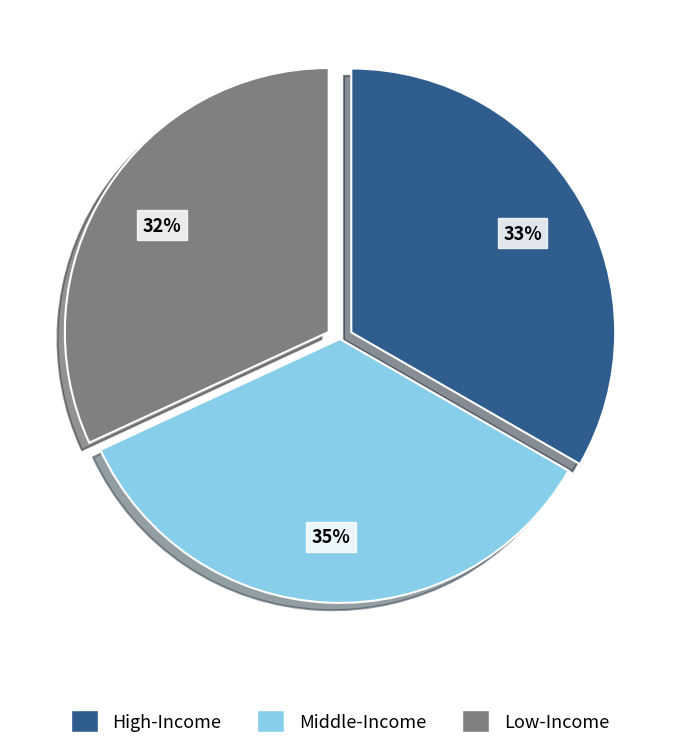

Does any single category account for the majority?

No